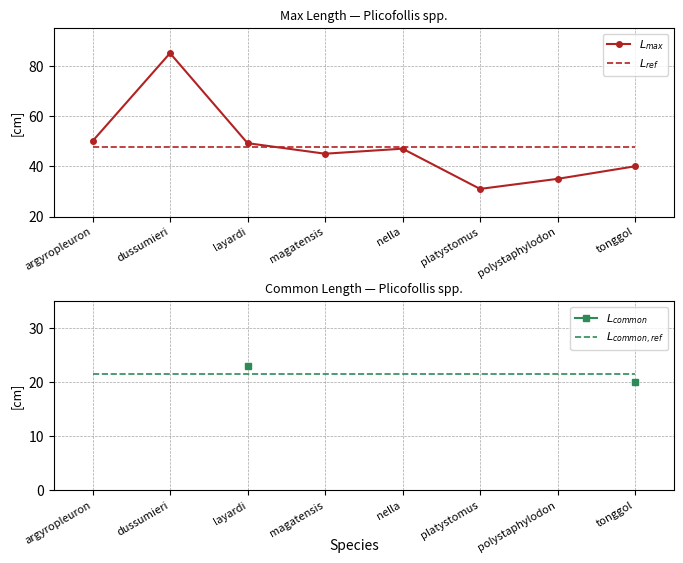

What is the sum of all $L_{max}$ values?

382.2